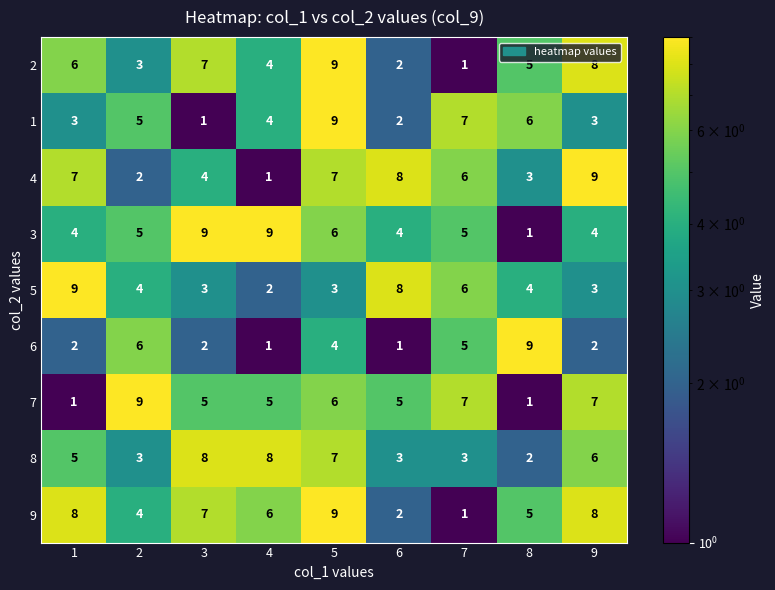

What is the difference between the maximum and minimum values in the 5 series?

7